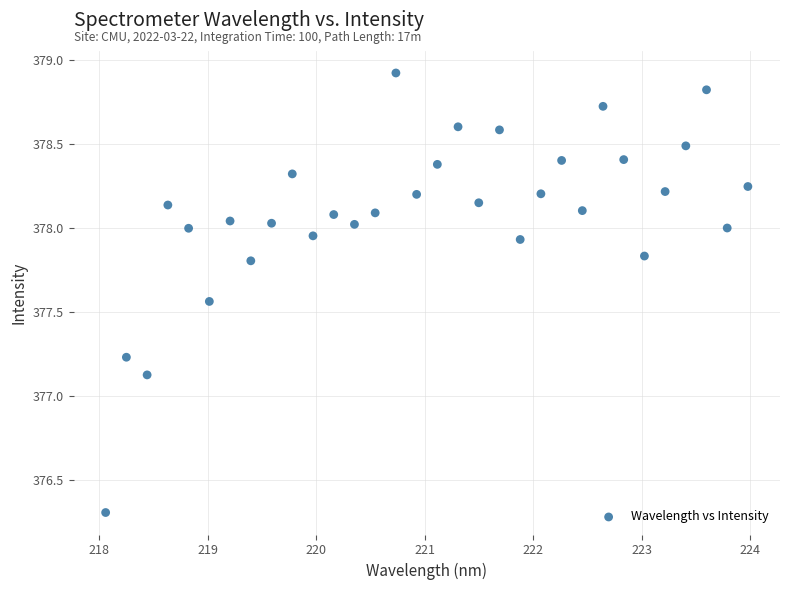

What is the range of Y values (max minus min)?

2.6